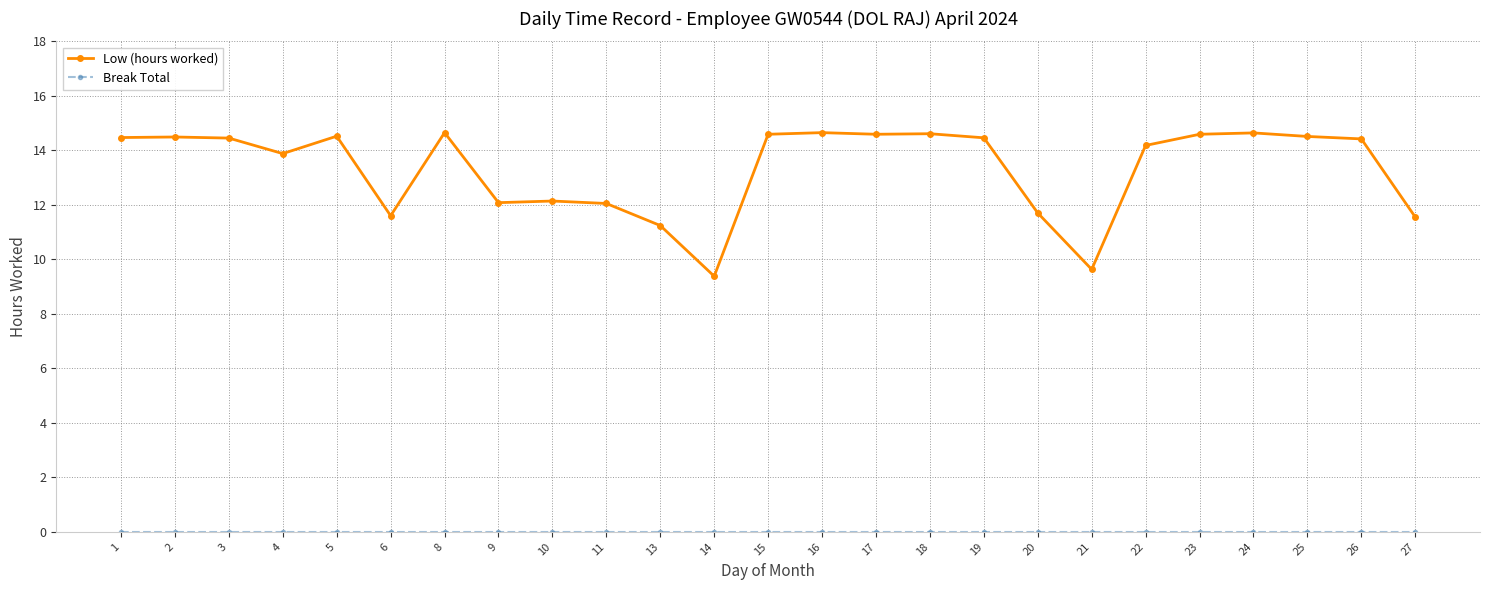

Which series has the widest spread of values?

Low (hours worked)